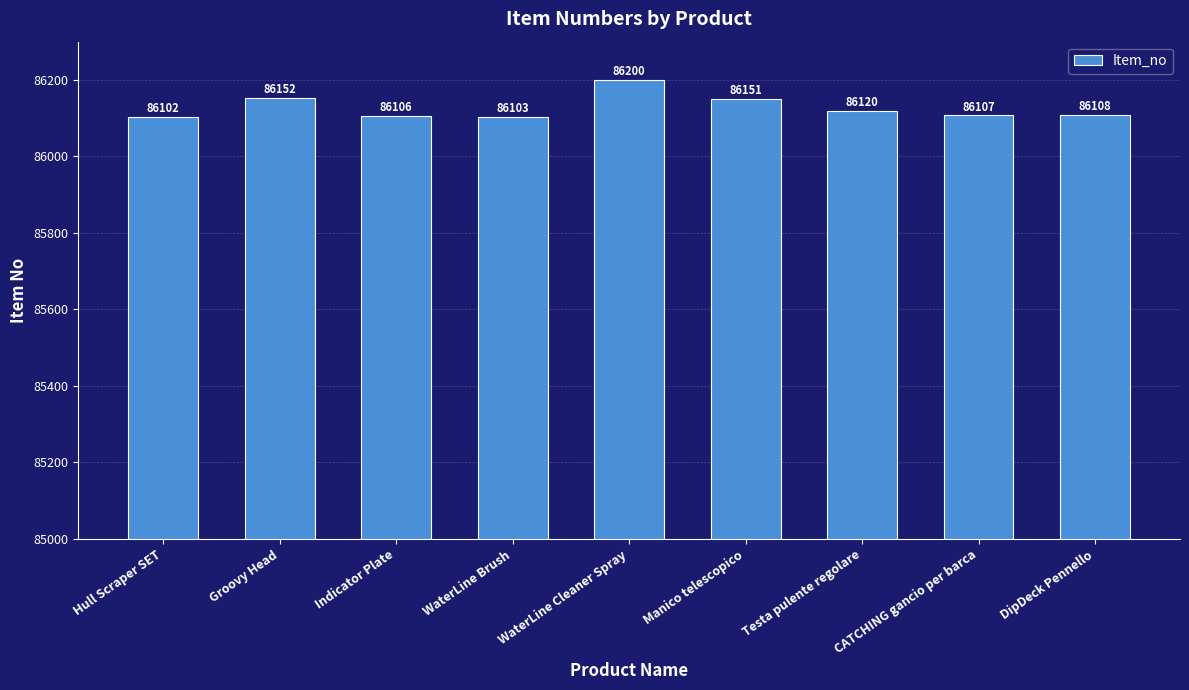

Reading left to right, transcribe all the data shown in this chart.

86102	86152	86106	86103	86200	86151	86120	86107	86108